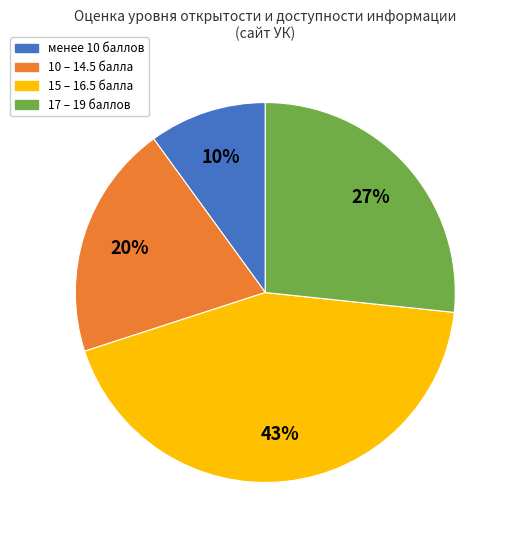

Does any single category account for the majority?

No